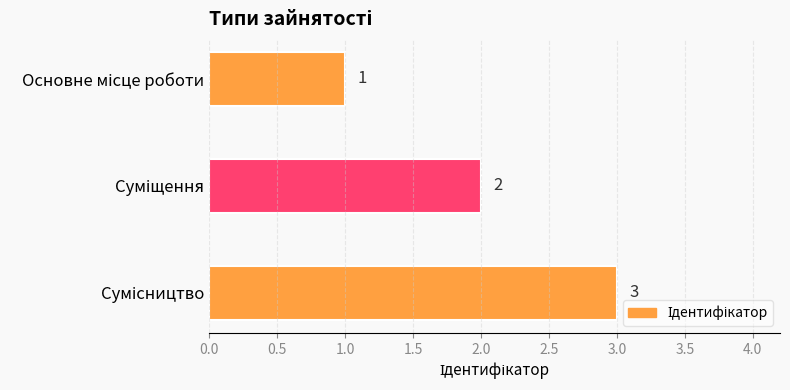

How many values are between 1 and 3?

3